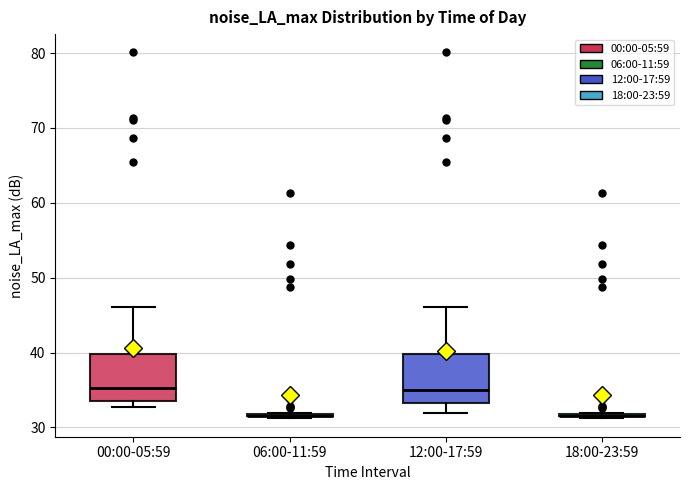

Reading left to right, read every box against the y-axis: the position of its median line, the range the box covers, and the ends of its whiskers. The values are not printed on the chart, so give them approximately, as read against the axis.

00:00-05:59: median 35, box 34 to 40, whiskers 33 to 46
06:00-11:59: box collapsed to a line at 32, whiskers 31 to 32
12:00-17:59: median 35, box 33 to 40, whiskers 32 to 46
18:00-23:59: box collapsed to a line at 32, whiskers 31 to 32